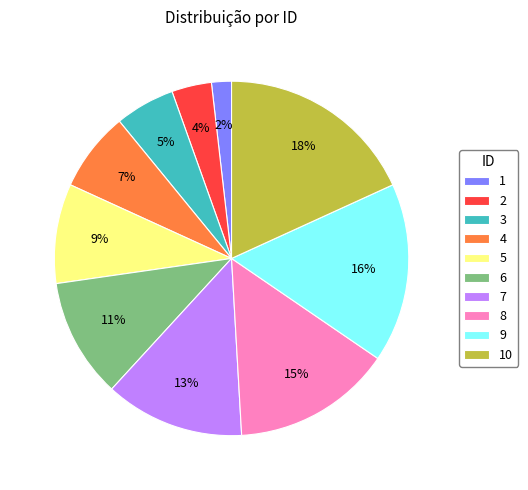

Do 5 and 1 together represent more than half of the pie?

No